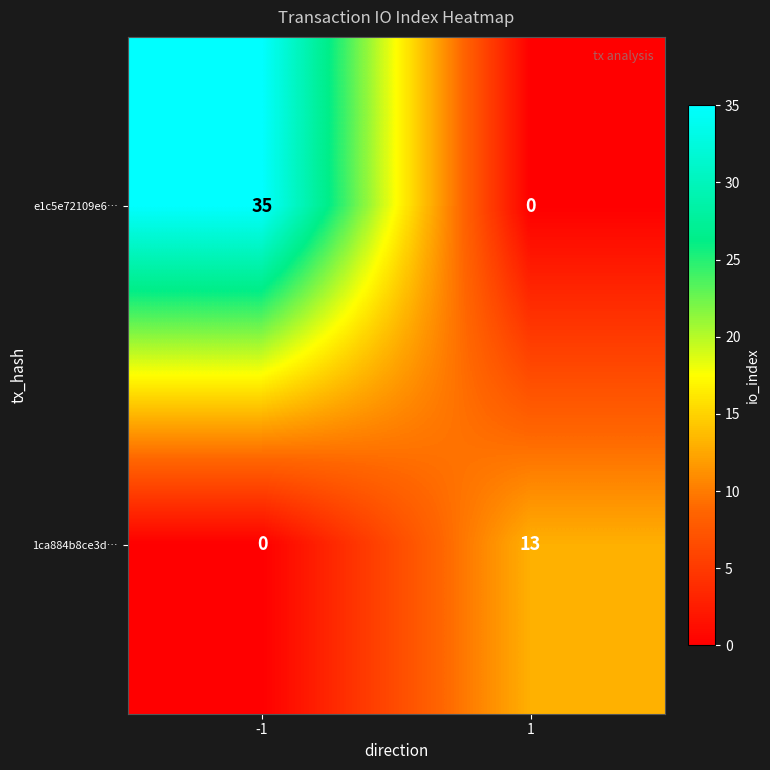

Rank the series at 1 from highest to lowest value.

1ca884b8ce3d…, e1c5e72109e6…